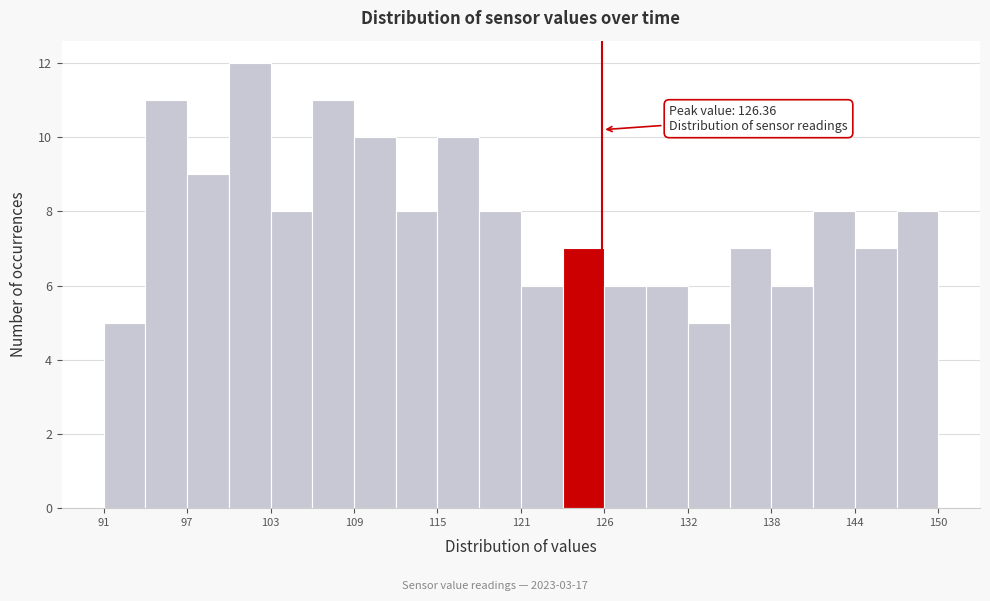

Read against the x-axis, roughly where is the centre of the tallest bar?

101